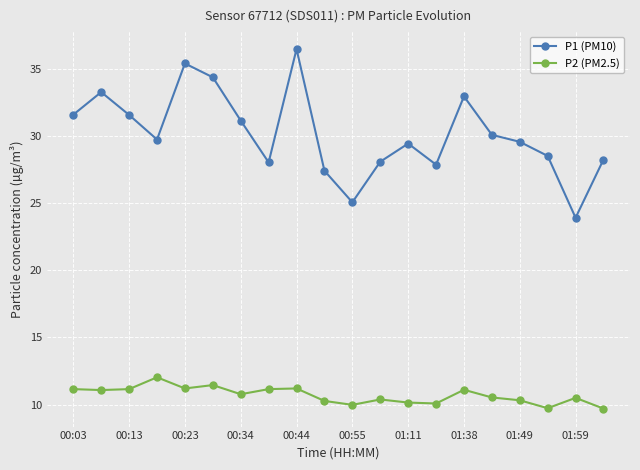

Which series has the largest range (max minus min)?

P1 (PM10)